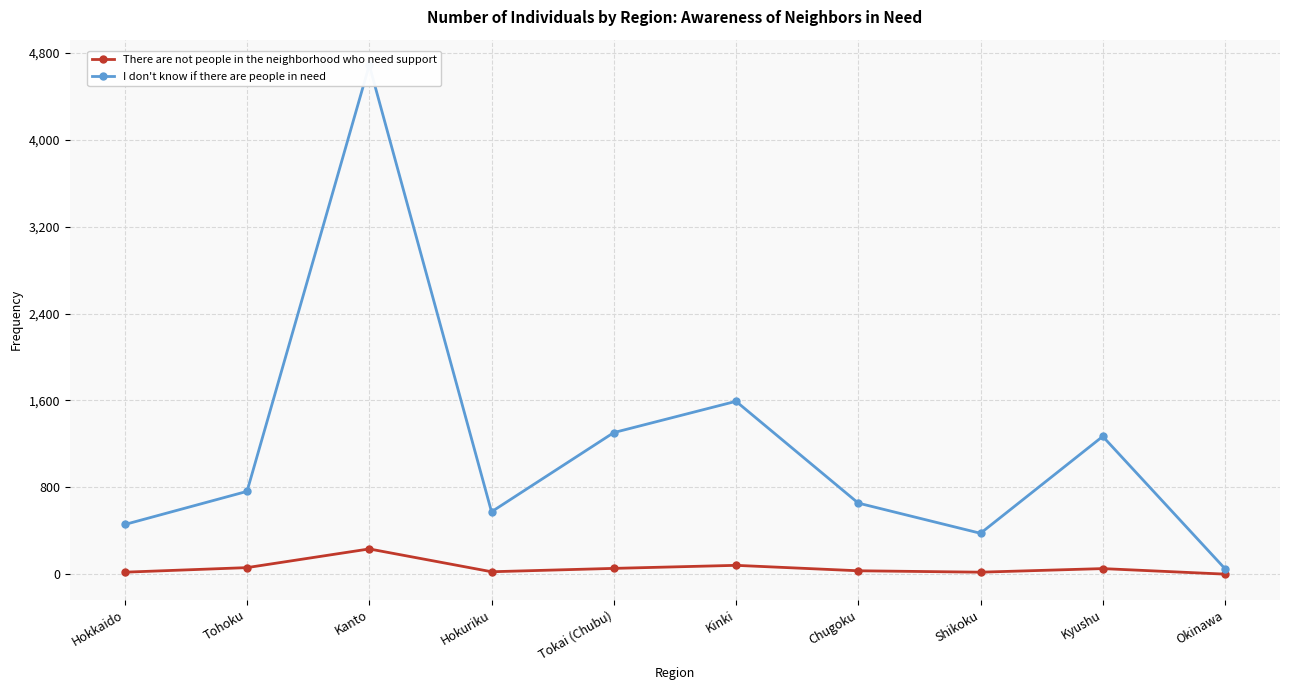

Reading left to right, transcribe all the data shown in this chart.

There are not people in the neighborhood who need support: Hokkaido=19	Tohoku=61	Kanto=233	Hokuriku=23	Tokai (Chubu)=54	Kinki=82	Chugoku=32	Shikoku=19	Kyushu=52	Okinawa=1
I don't know if there are people in need: Hokkaido=458	Tohoku=763	Kanto=4687	Hokuriku=575	Tokai (Chubu)=1304	Kinki=1592	Chugoku=655	Shikoku=377	Kyushu=1269	Okinawa=51